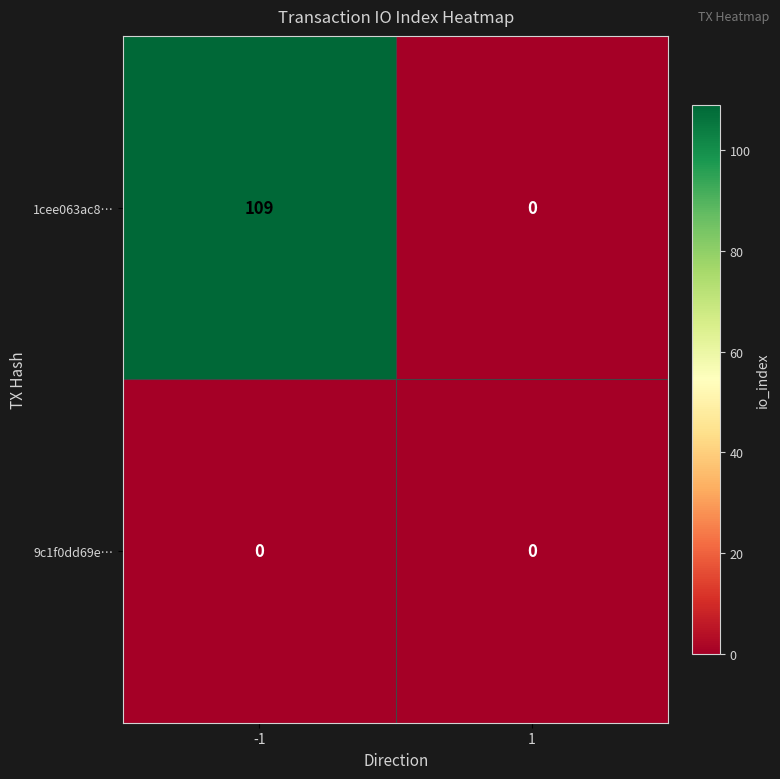

Which series has the largest total across all categories?

1cee063ac8…